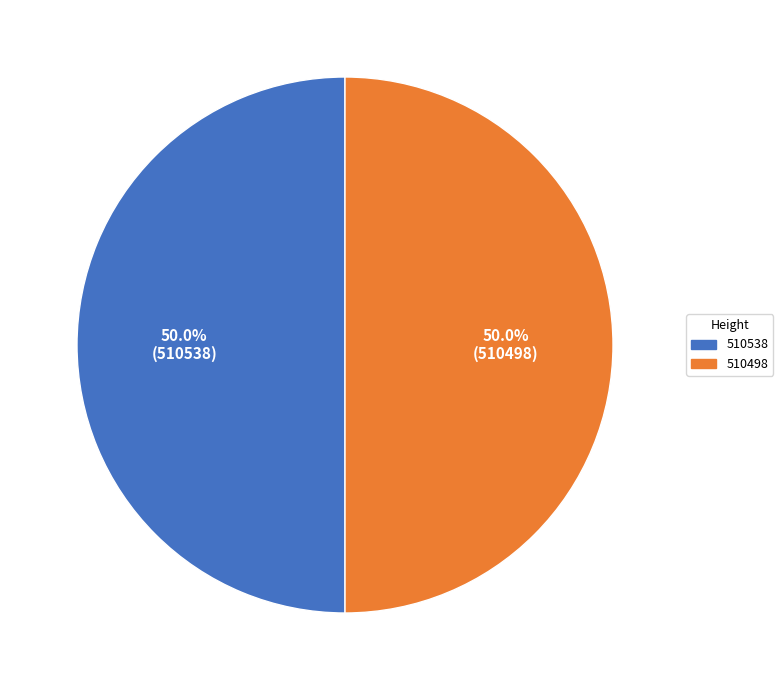

Count the number of slices in the pie.

2